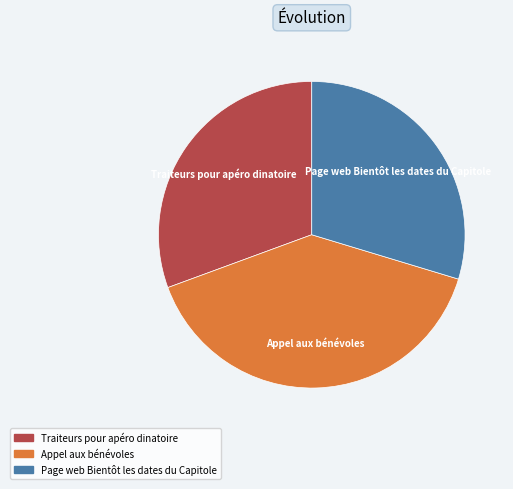

Is it true that Appel aux bénévoles is 50% of the pie?

False